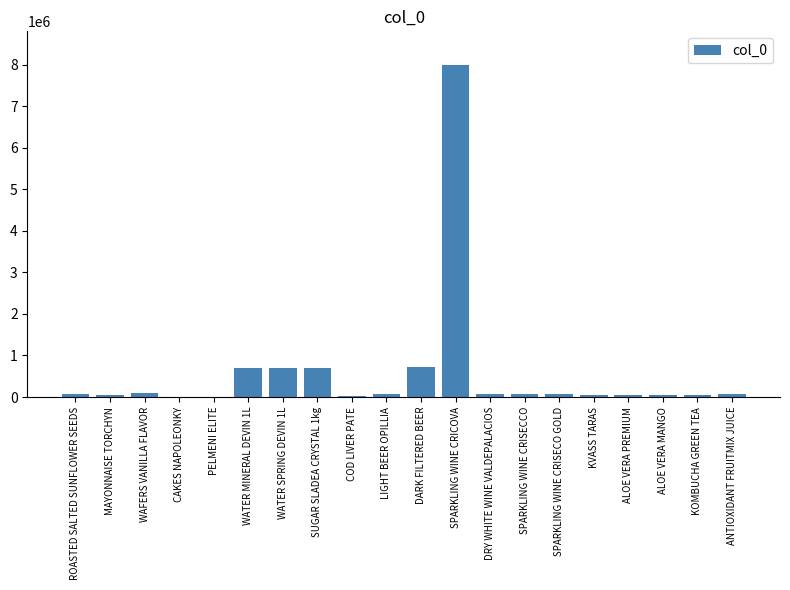

Are the bars grouped side by side (vs. stacked)?

No